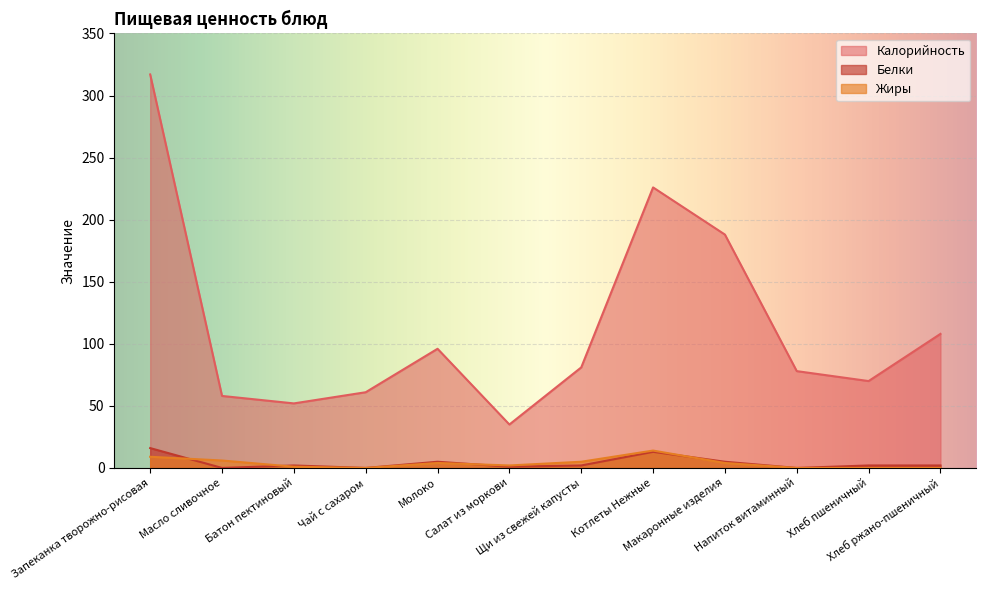

Which category has the highest value in the Жиры series?

Котлеты Нежные